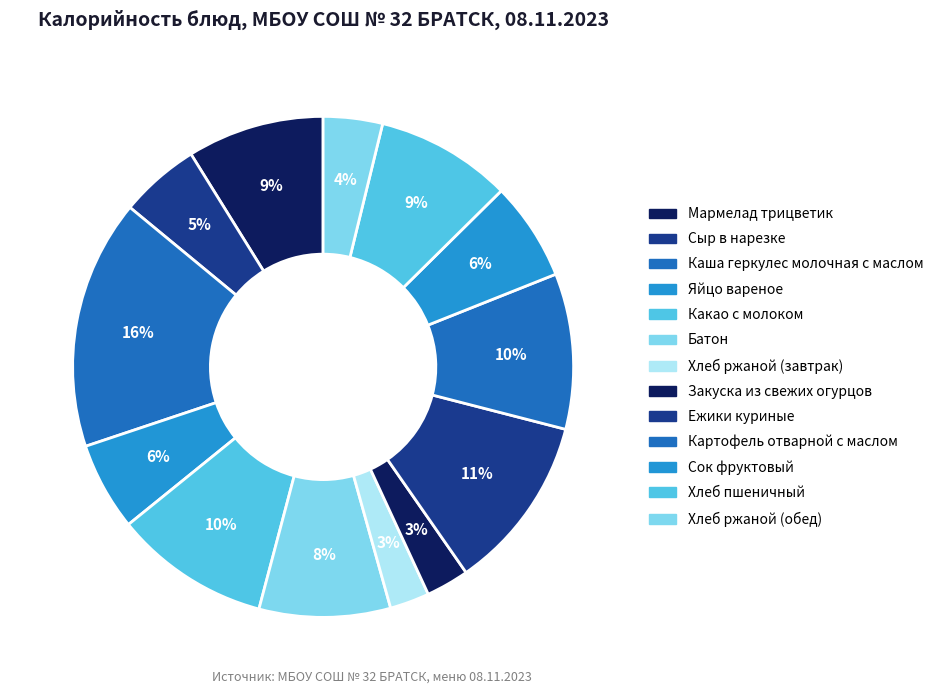

Which category has the biggest portion of the pie?

Каша геркулес молочная с маслом